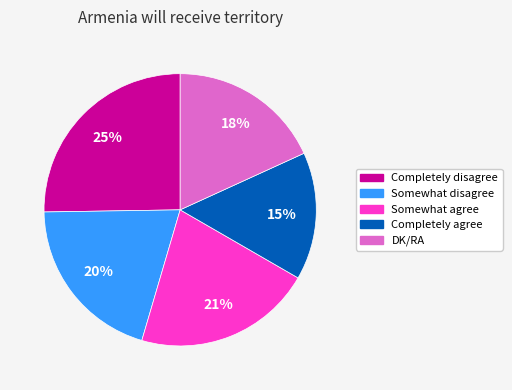

What is the ratio of the value at Completely disagree to the value at Somewhat agree?

1.2